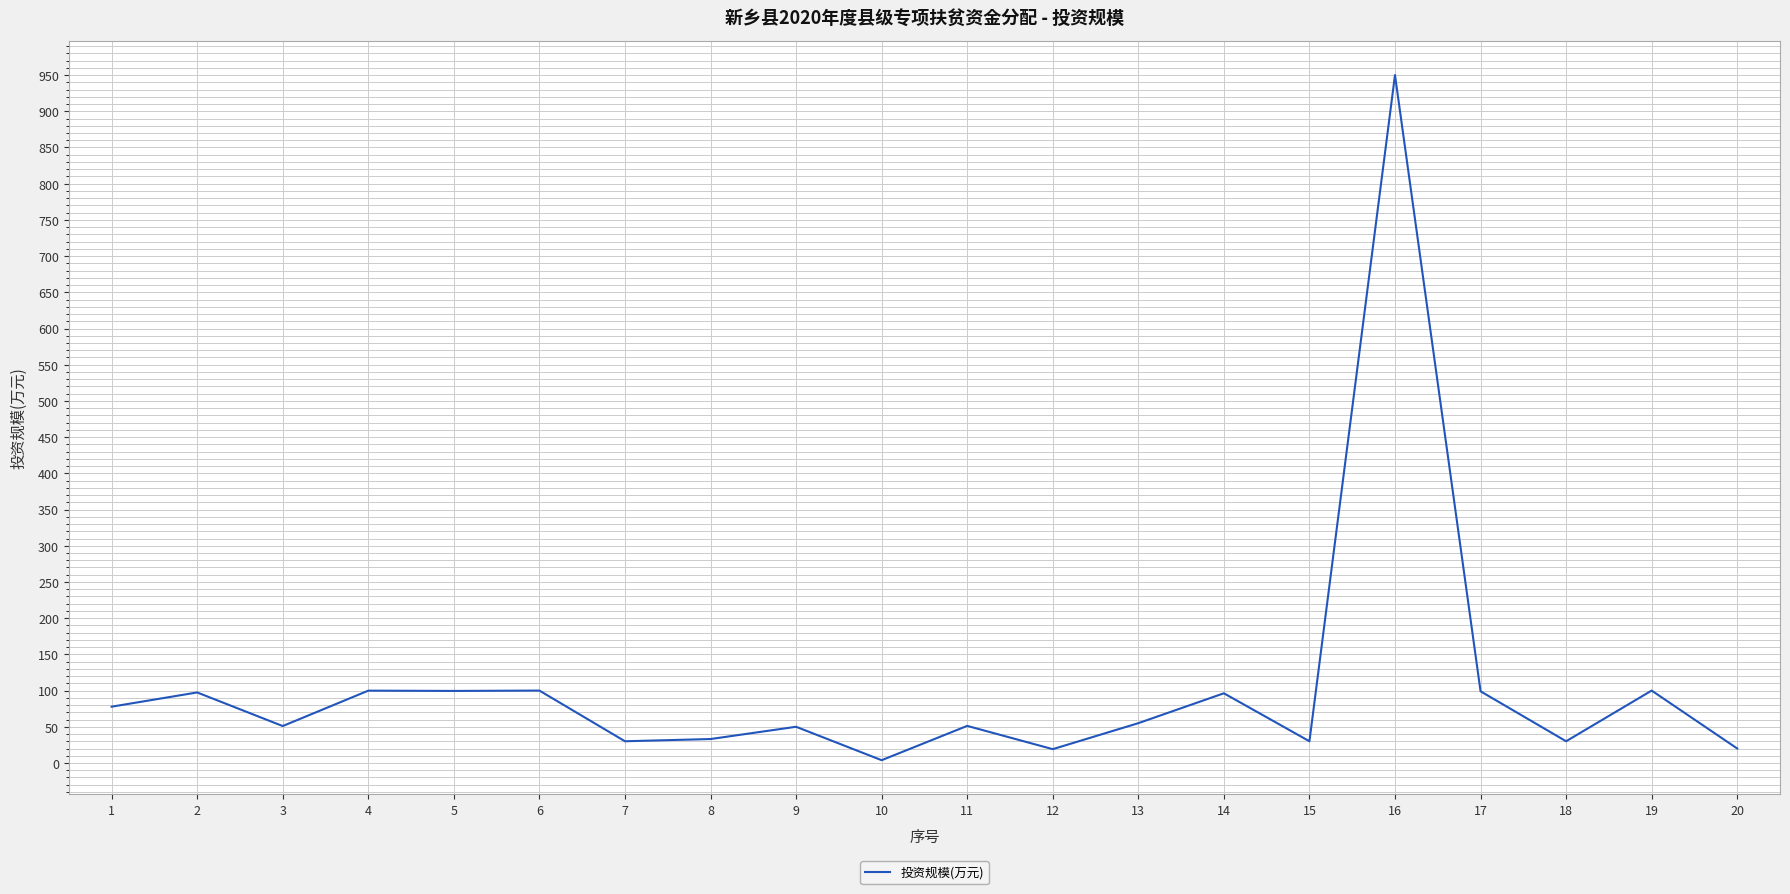

Which label corresponds to the smallest value in the chart?

10